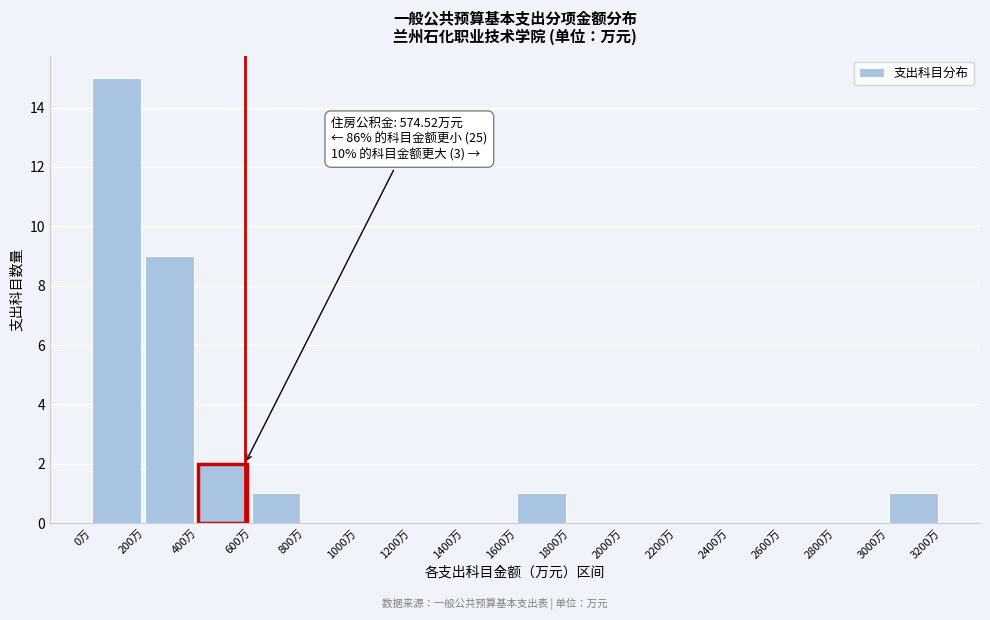

Which range on the x-axis has the tallest bar?

0 to 200